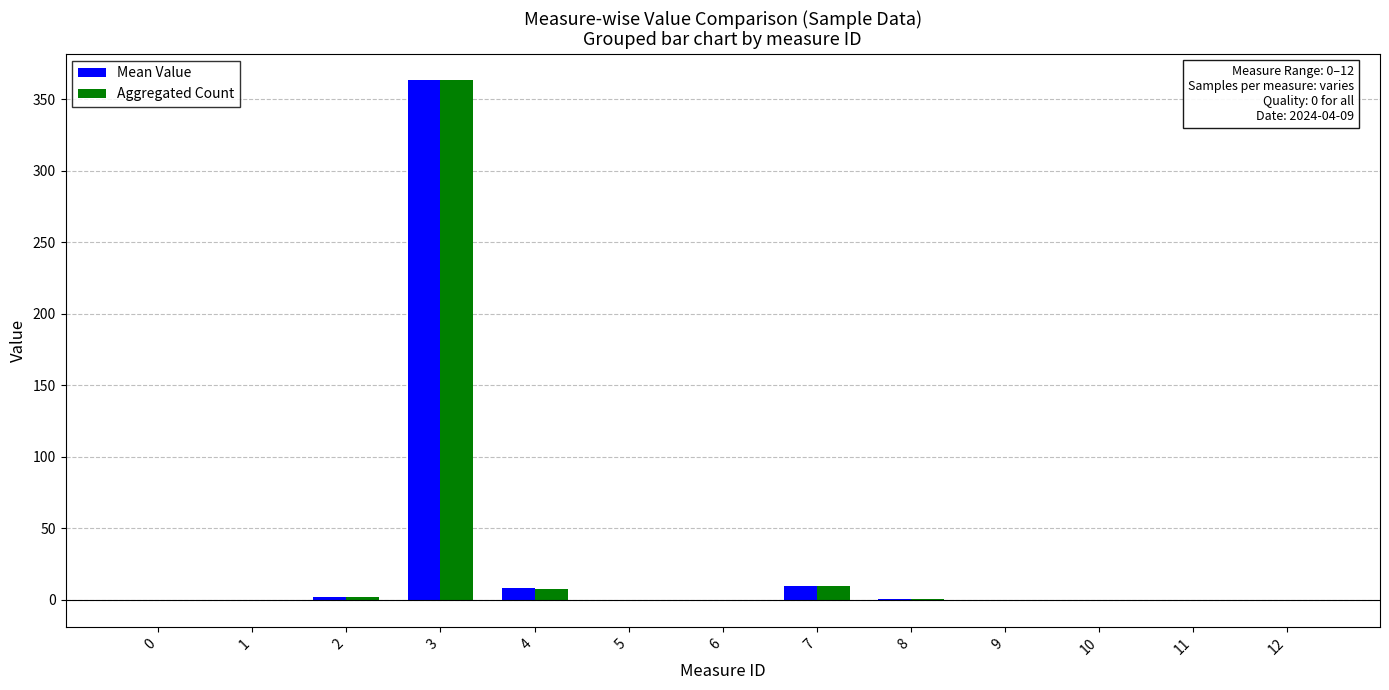

What is the maximum value shown in the chart?

363.7